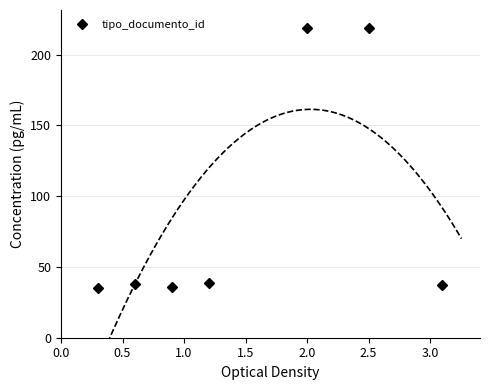

What is the sum of all values?

623